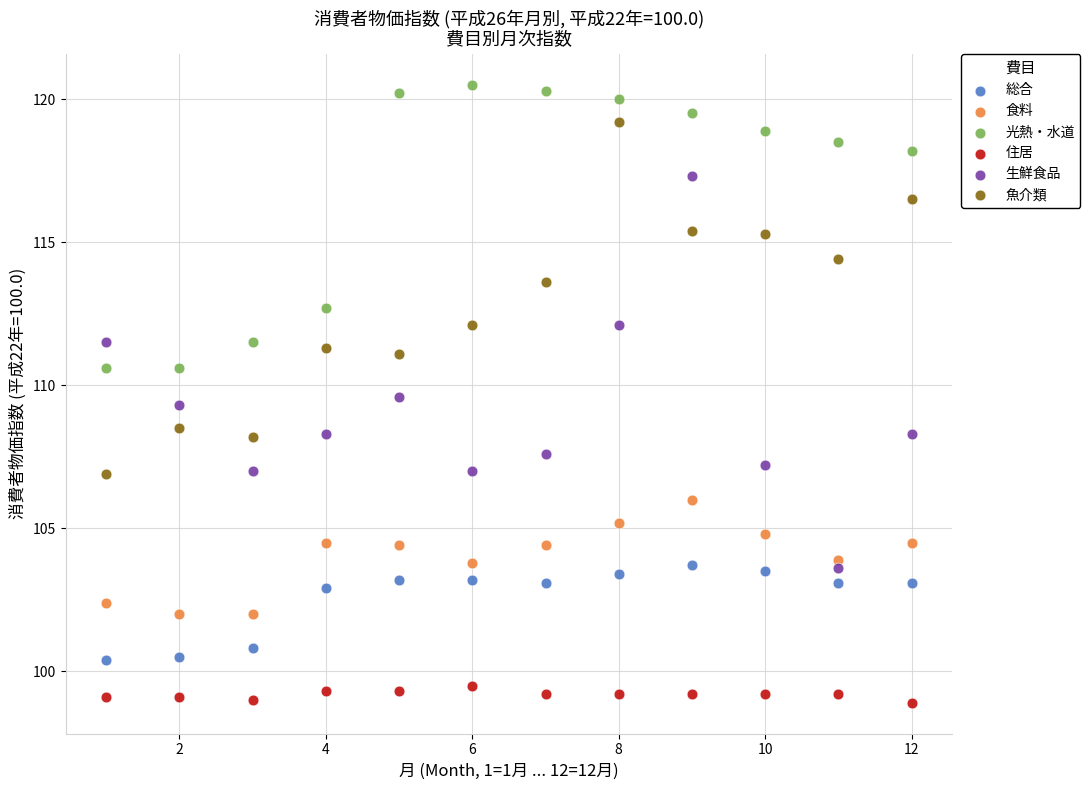

In the 魚介類 series, what Y value is closest to 113?

113.6